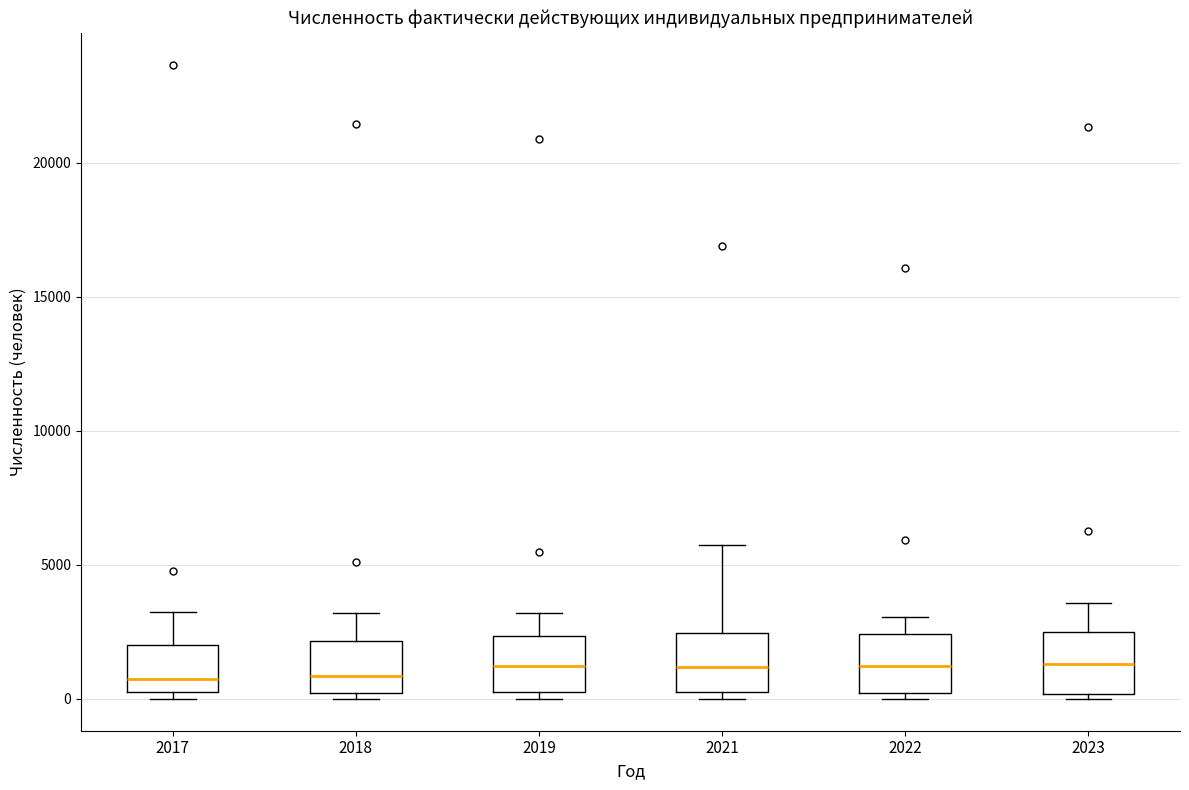

Where does the upper whisker of the box at x = 2019 end on the y-axis? The values are not printed on the chart, so give them approximately, as read against the axis.

3000